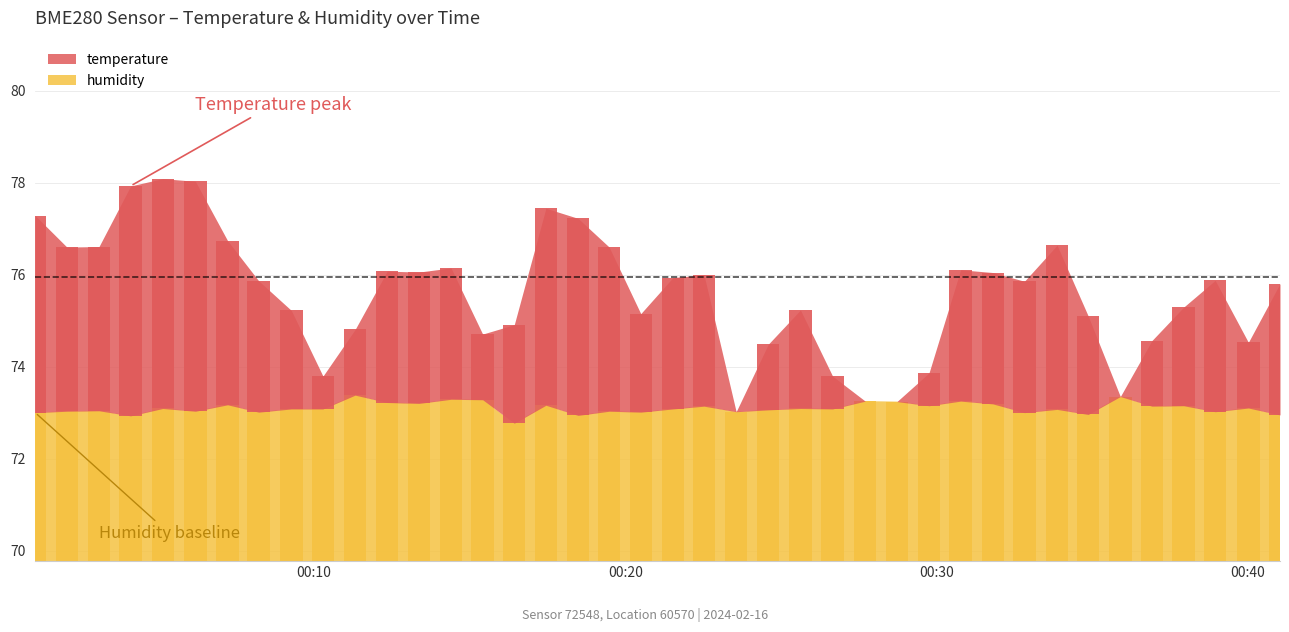

What is the label of the 34th bar from the left?

2024-02-16T00:34:53